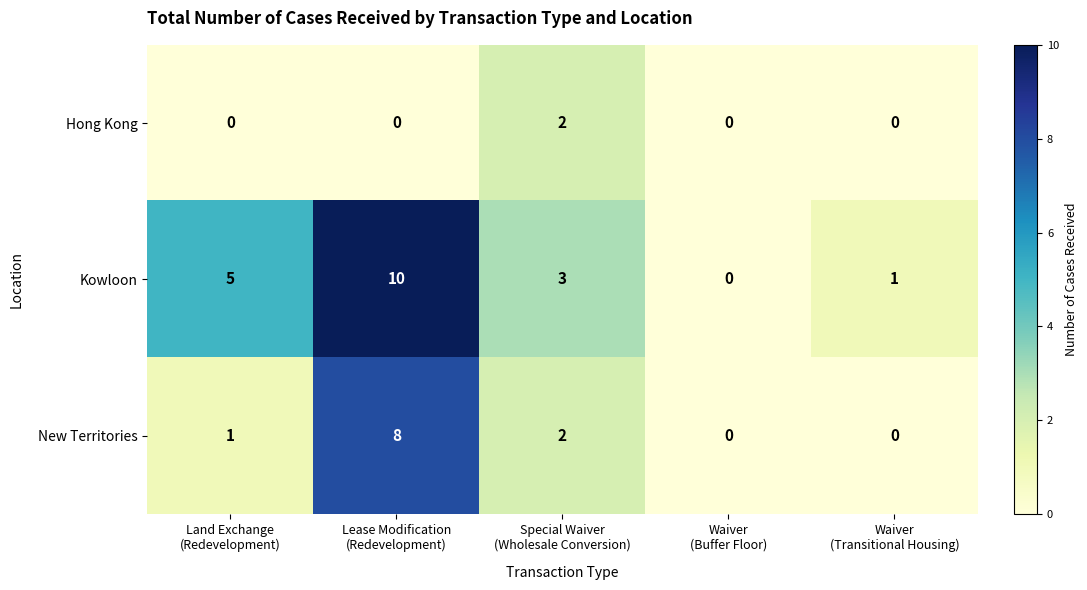

Which series has the largest total across all categories?

Kowloon